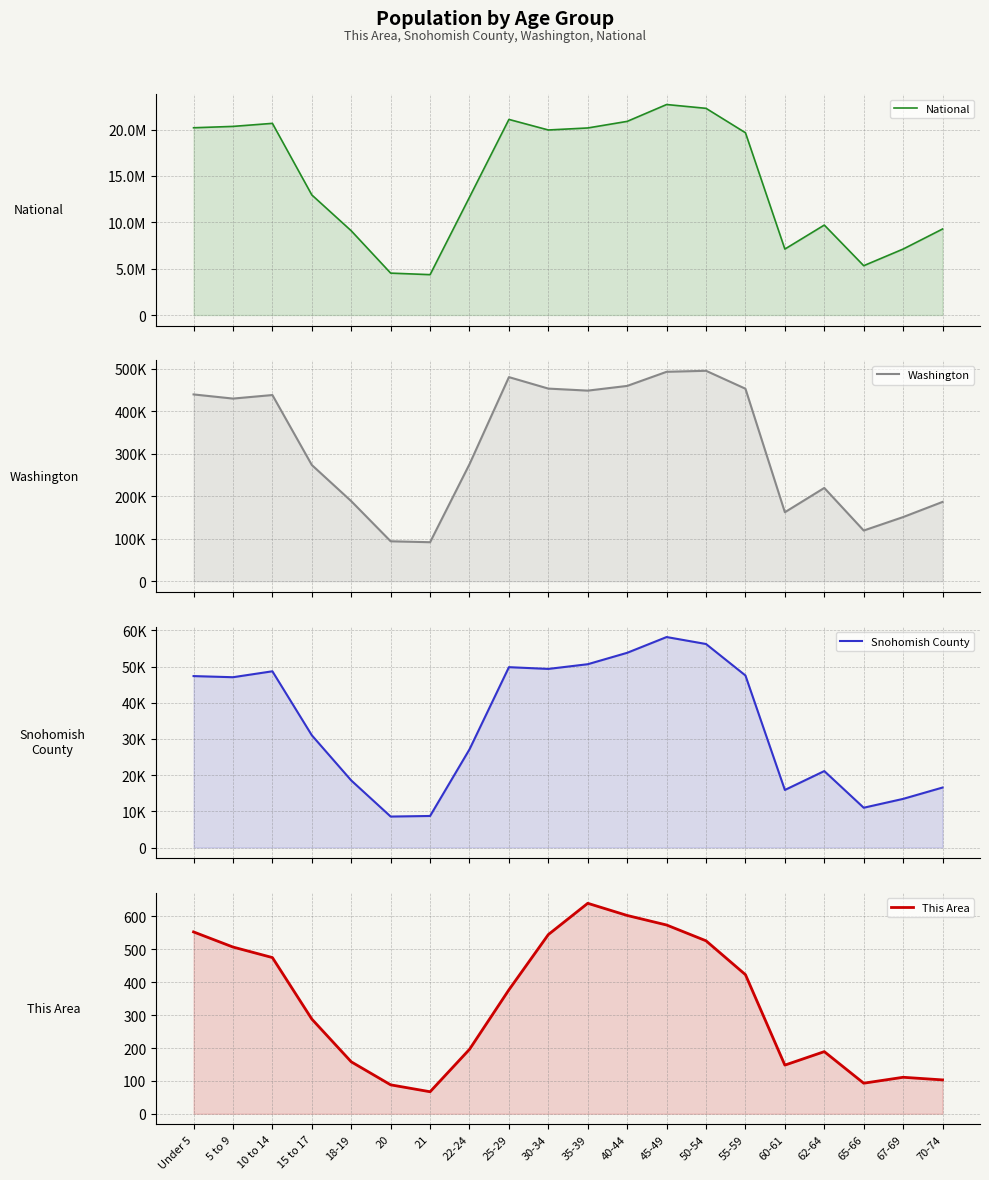

Reading left to right, list all the values displayed in this chart.

National: Under 5=20201362	5 to 9=20348657	10 to 14=20677194	15 to 17=12954254	18-19=9086089	20=4519129	21=4354294	22-24=12712576	25-29=21101849	30-34=19962099	35-39=20179642	40-44=20890964	45-49=22708591	50-54=22298125	55-59=19664805	60-61=7113727	62-64=9704197	65-66=5319902	67-69=7115361	70-74=9278166
Washington: Under 5=439657	5 to 9=429877	10 to 14=438233	15 to 17=273587	18-19=188541	20=94086	21=91883	22-24=275543	25-29=480398	30-34=453383	35-39=448607	40-44=459698	45-49=492909	50-54=495296	55-59=453078	60-61=162454	62-64=219633	65-66=119417	67-69=151057	70-74=186746
Snohomish County: Under 5=47378	5 to 9=47064	10 to 14=48705	15 to 17=31020	18-19=18541	20=8560	21=8718	22-24=27134	25-29=49844	30-34=49359	35-39=50660	40-44=53814	45-49=58168	50-54=56243	55-59=47545	60-61=15907	62-64=21131	65-66=10998	67-69=13444	70-74=16577
This Area: Under 5=553	5 to 9=507	10 to 14=475	15 to 17=288	18-19=158	20=88	21=67	22-24=196	25-29=377	30-34=545	35-39=640	40-44=603	45-49=574	50-54=526	55-59=423	60-61=148	62-64=189	65-66=93	67-69=111	70-74=103